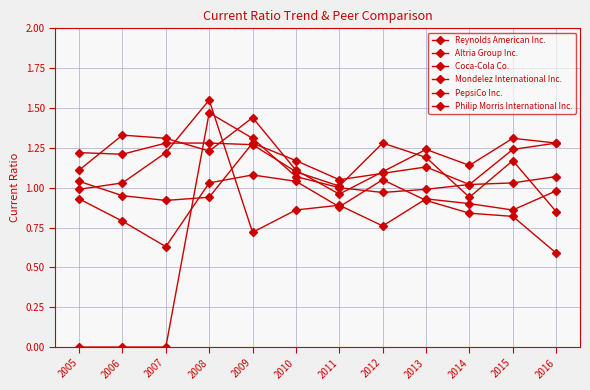

Which category has the highest value in the PepsiCo Inc. series?

2009